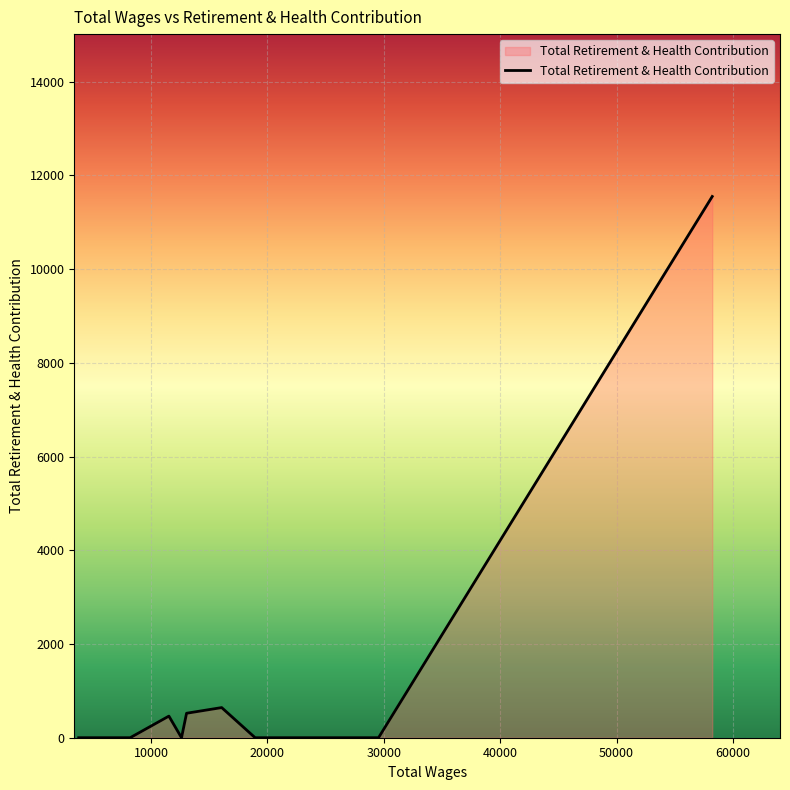

What is the difference between the maximum and minimum values?

11548